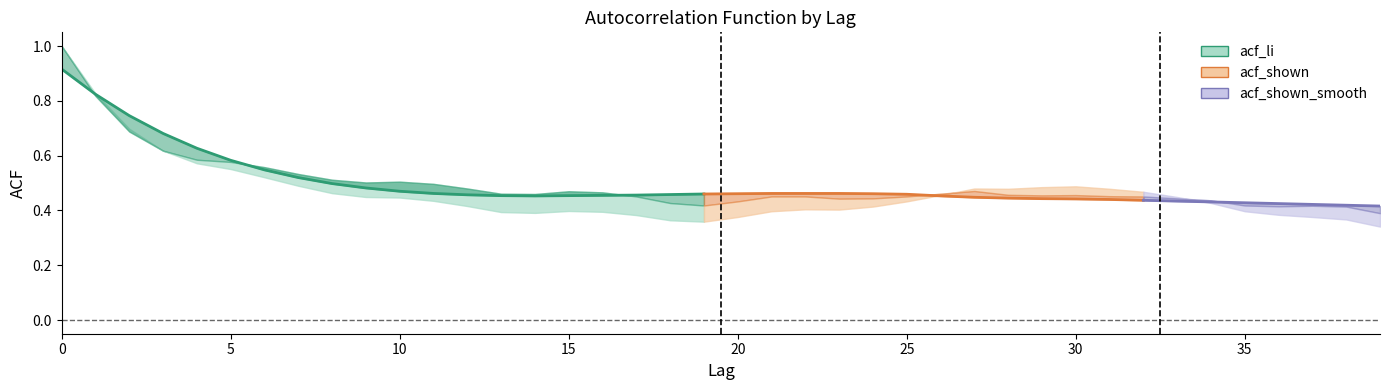

What is the approximate value at 30?

0.5